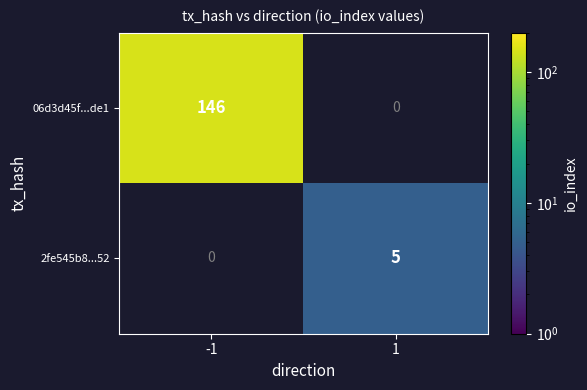

The value of 2fe545b8...52 at 1 is 5. True or false?

True